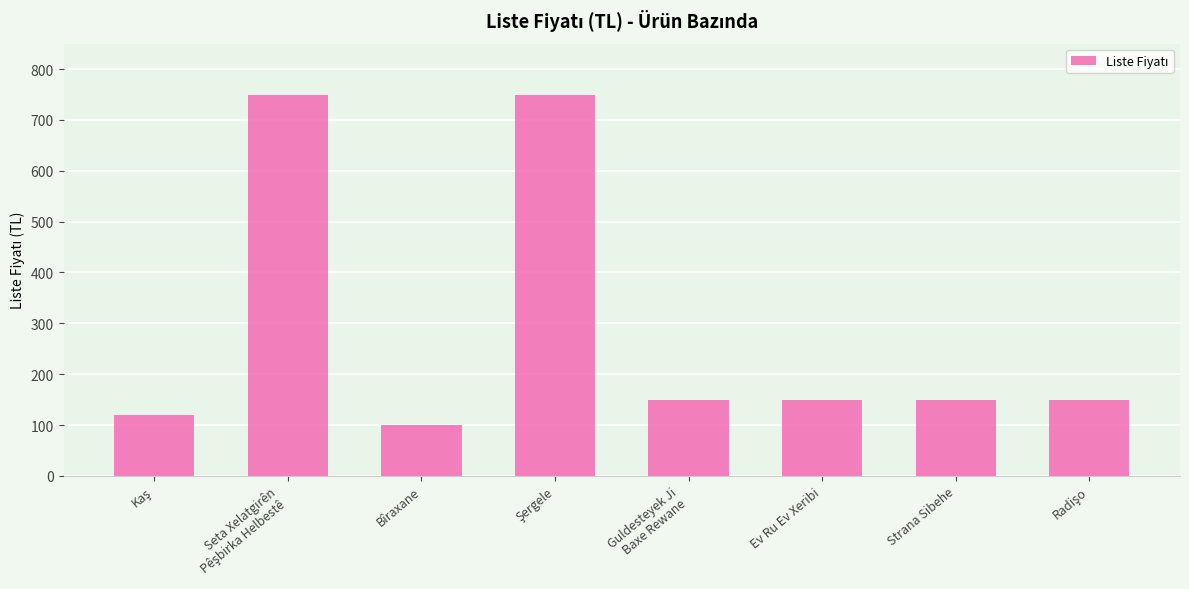

What position from the left is Strana Sibehe?

7